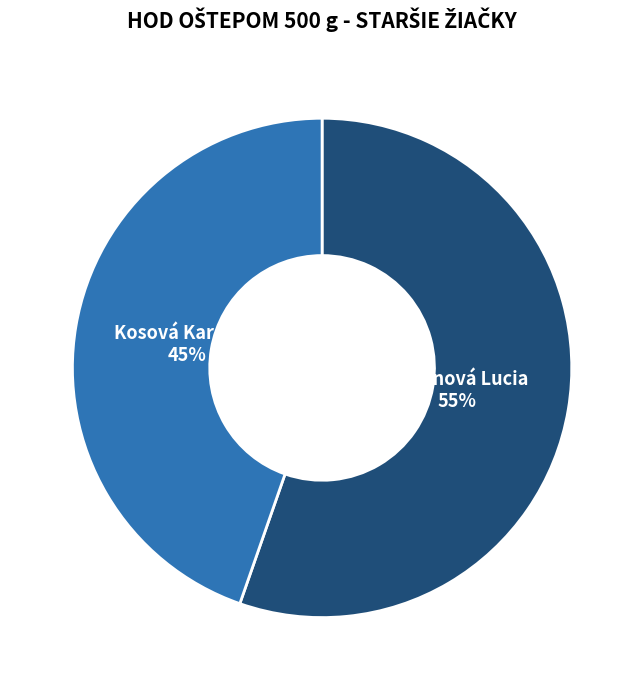

How many segments does this pie chart have?

2